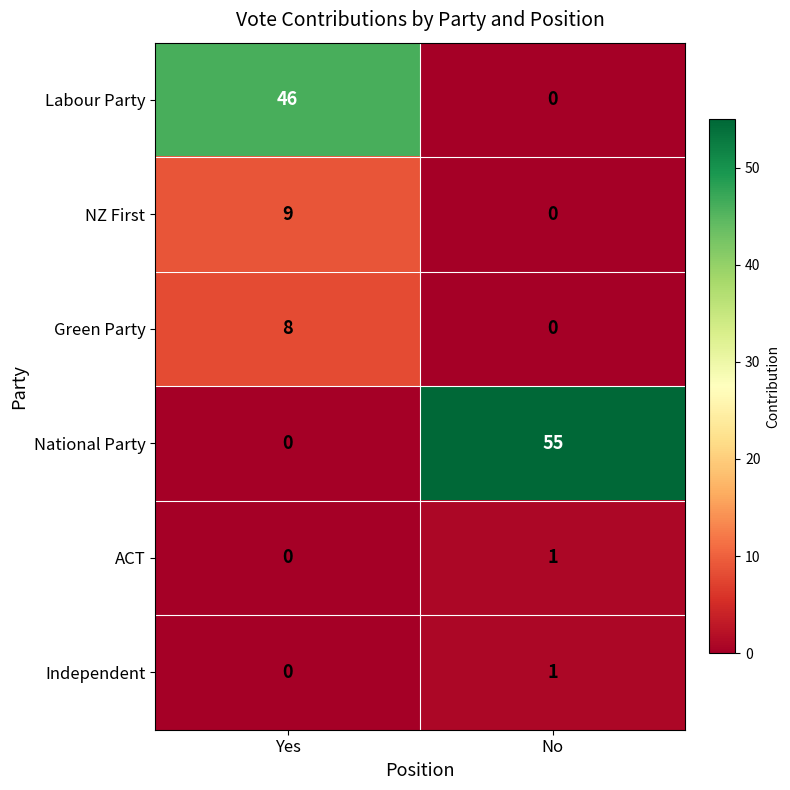

Between Yes and No, which series saw the biggest shift?

National Party